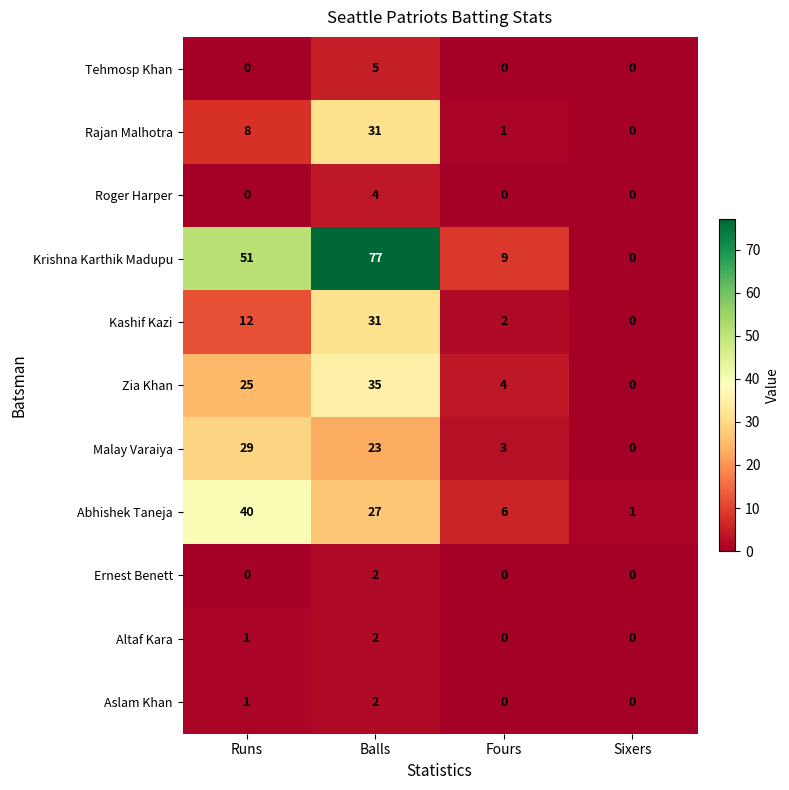

Between Runs and Sixers, which series saw the biggest shift?

Krishna Karthik Madupu